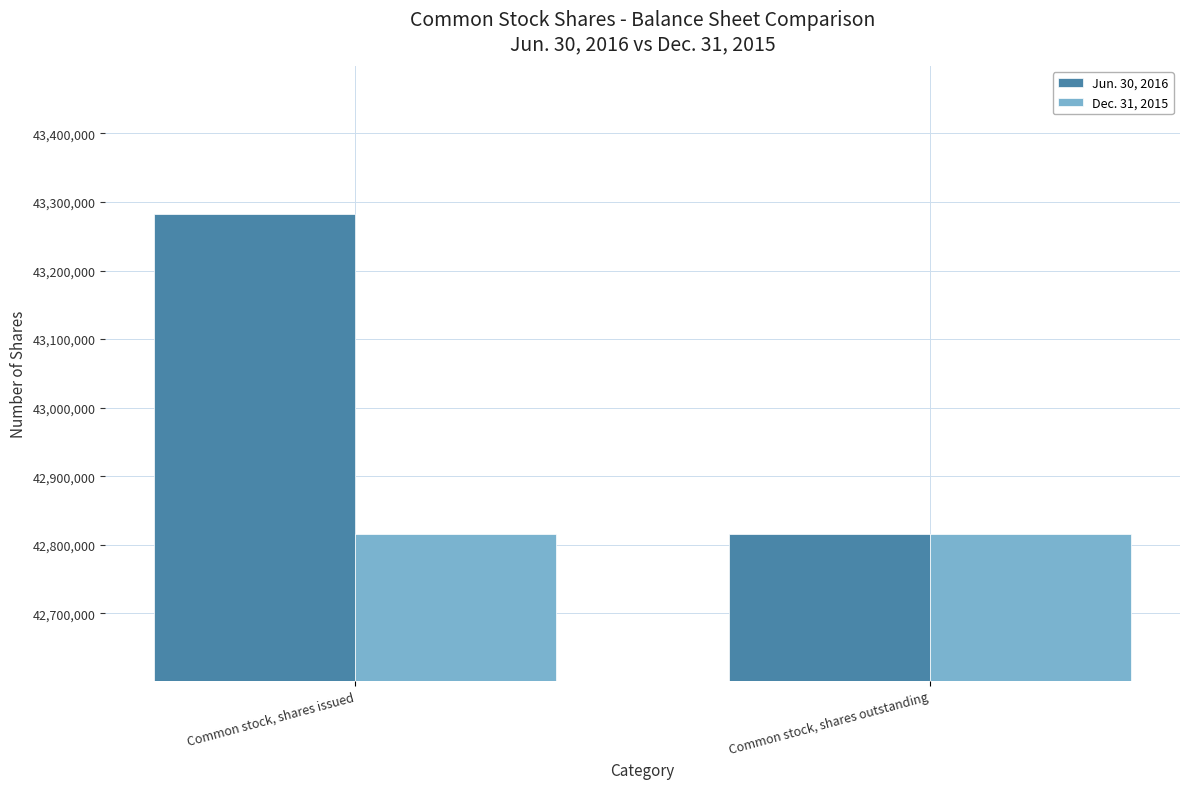

How many data points does each series have?

2